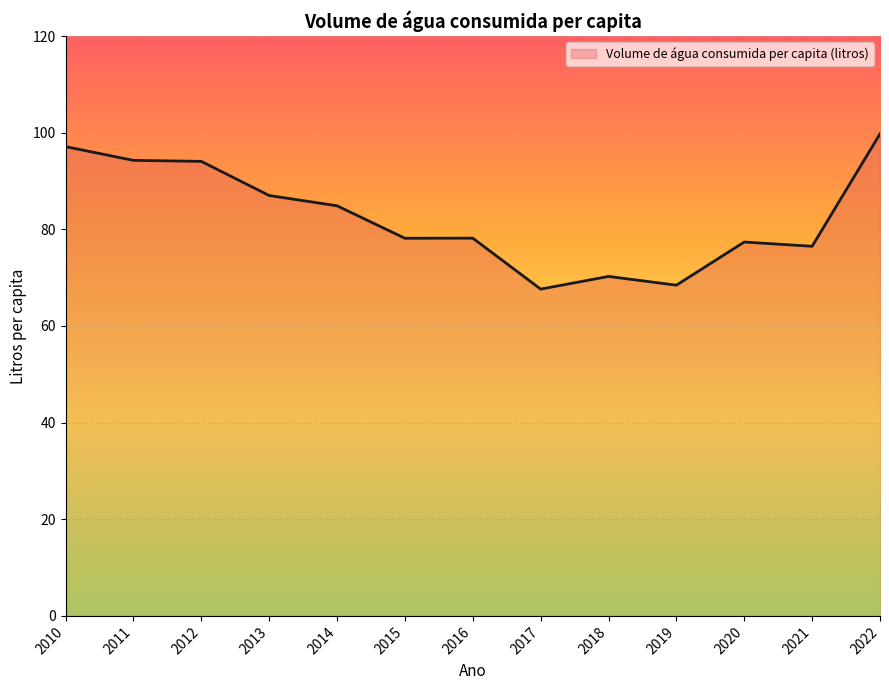

Between 2013 and 2012, which is larger?

2012